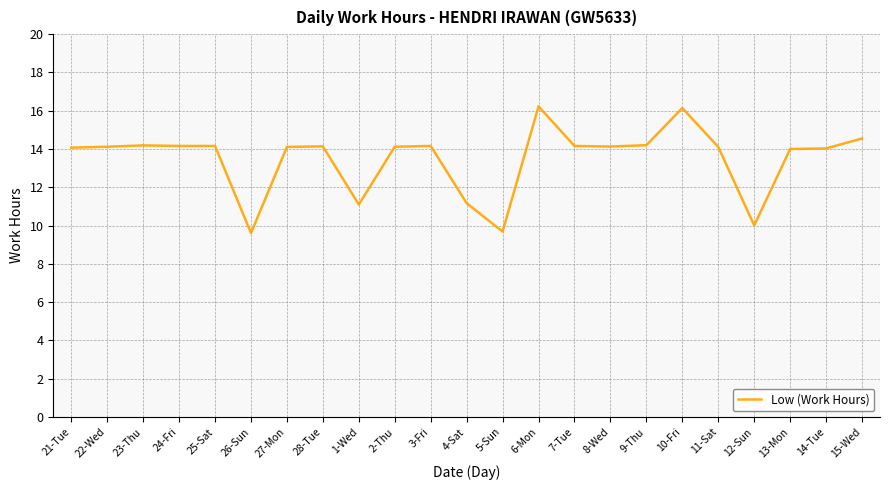

What is the sum of the values at 22-Wed and 26-Sun?

23.7